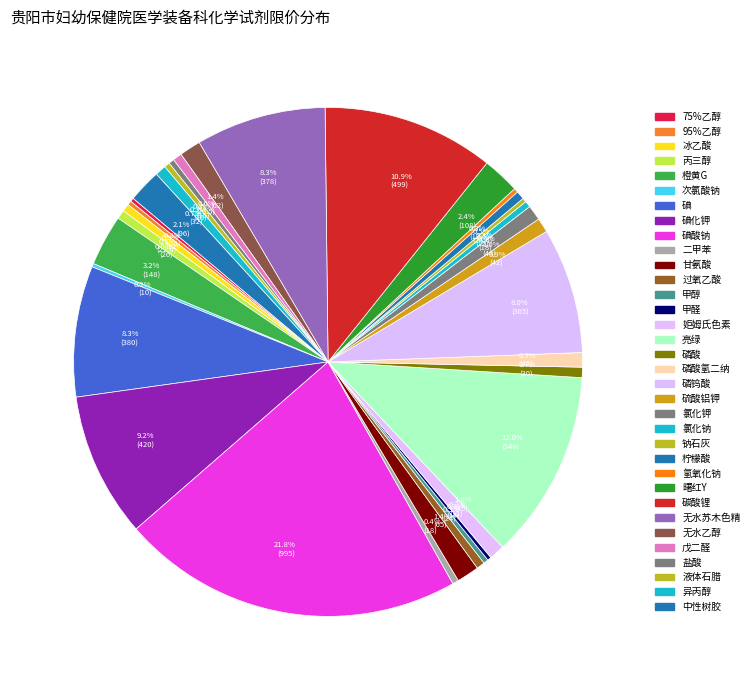

What is the smallest slice in the pie chart?

次氯酸钠